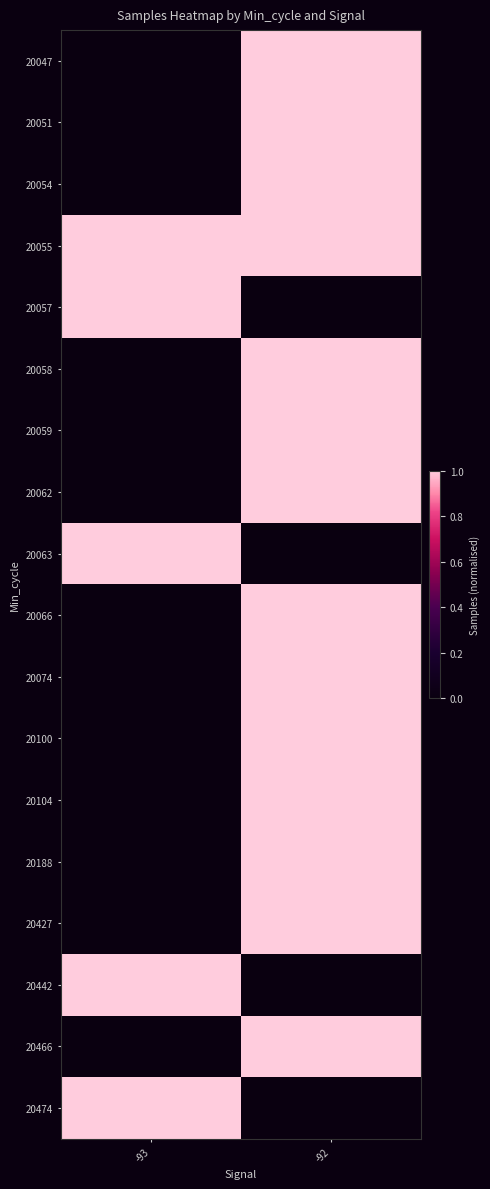

What is the spread (max minus min) of values at -92?

1.0